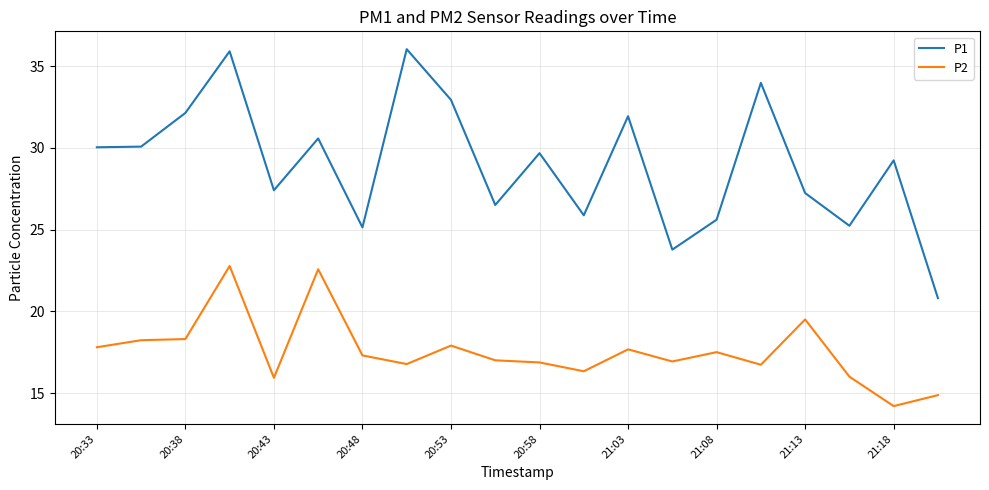

Which series has the largest total across all categories?

P1